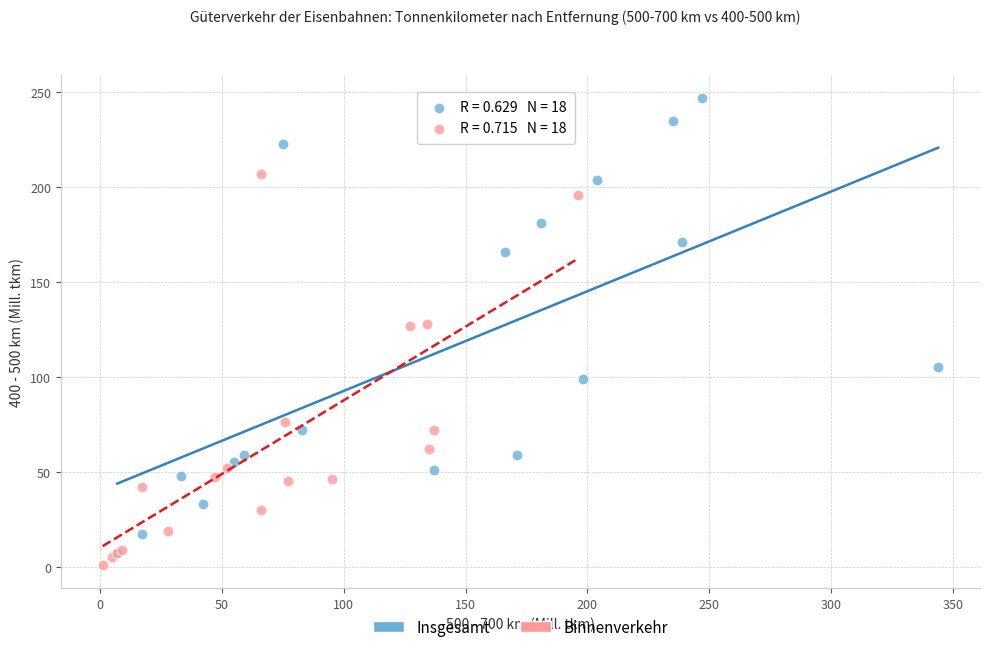

What are all the series names shown in the legend?

Insgesamt, Binnenverkehr